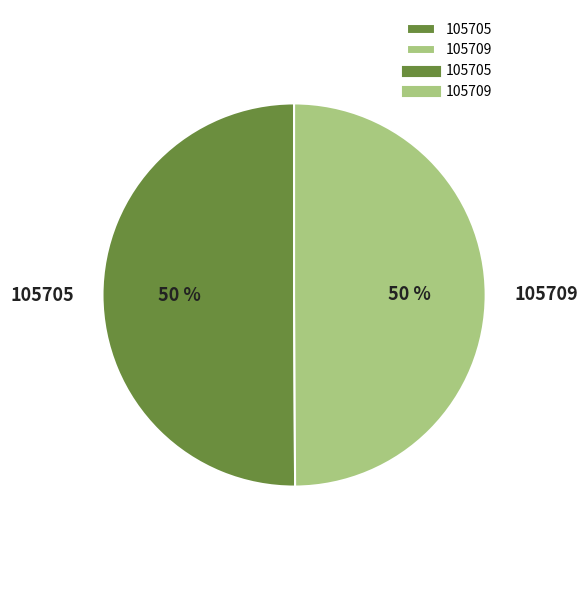

How many segments does this pie chart have?

2